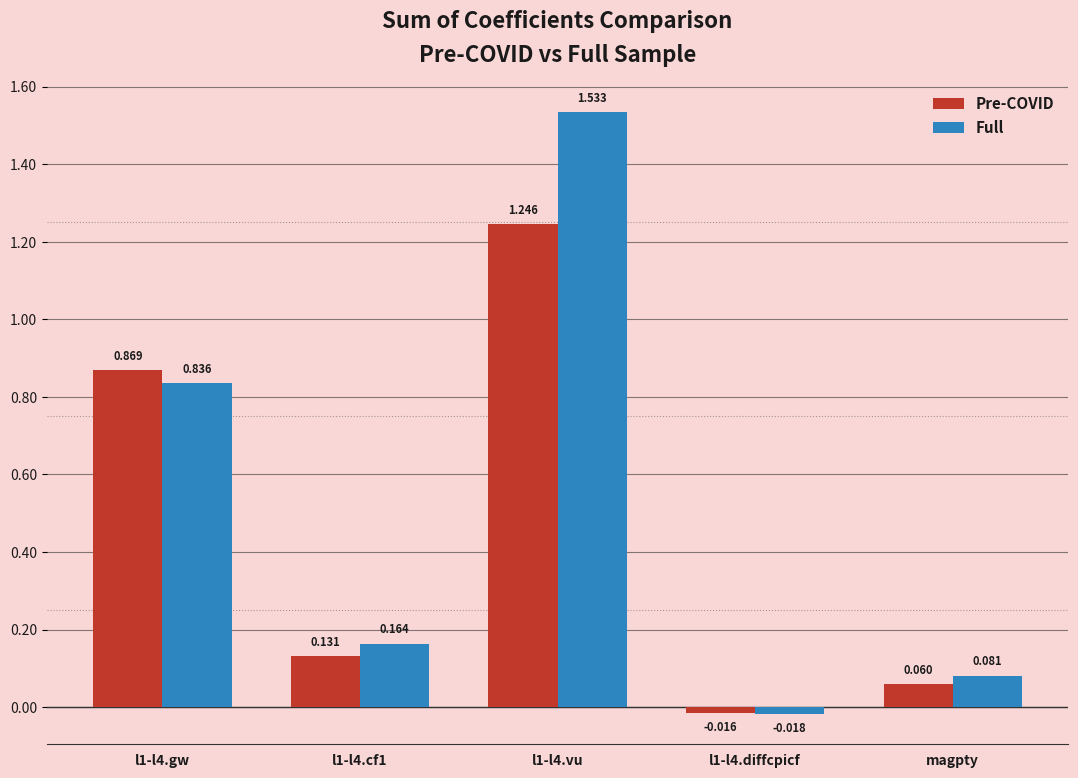

Count the number of data series in this chart.

2